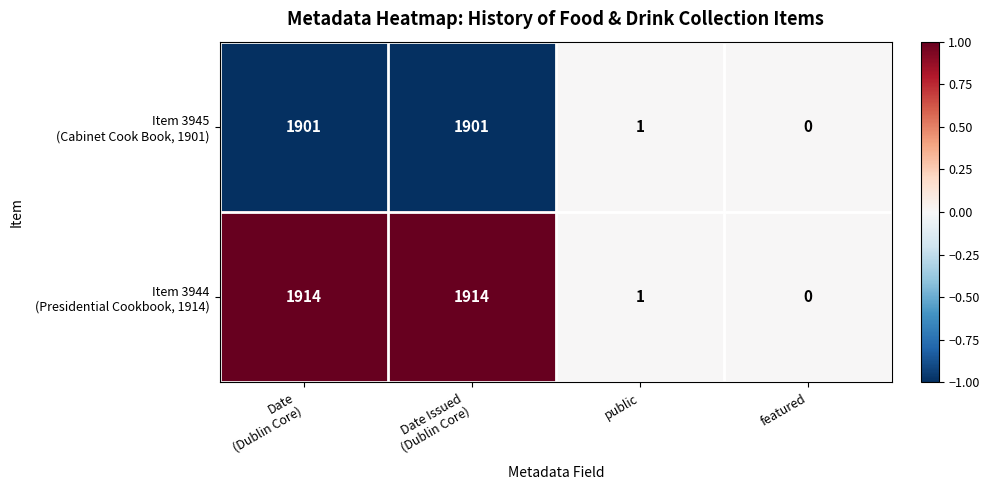

Count the number of categories in the chart.

4